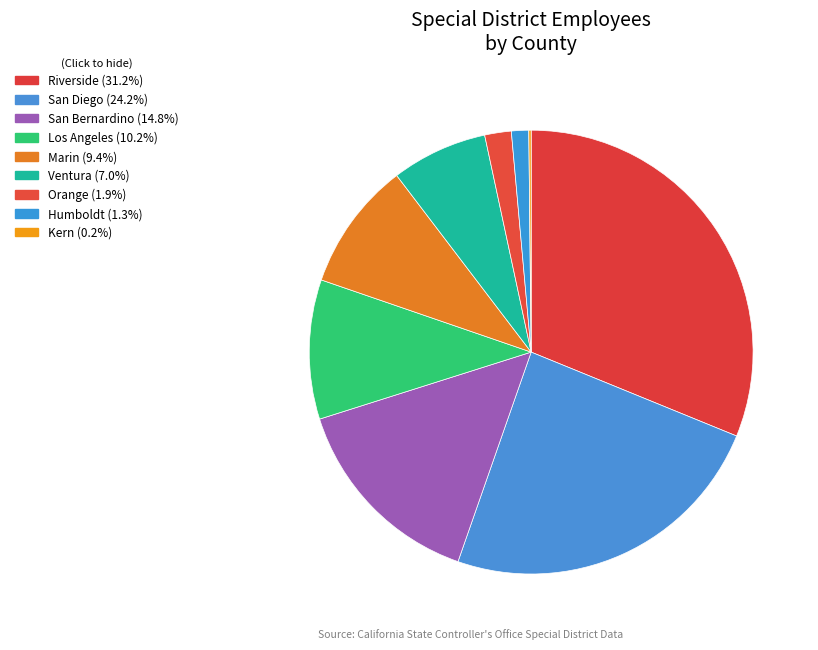

To the nearest percent, what is the combined percentage of Los Angeles and Ventura?

17%